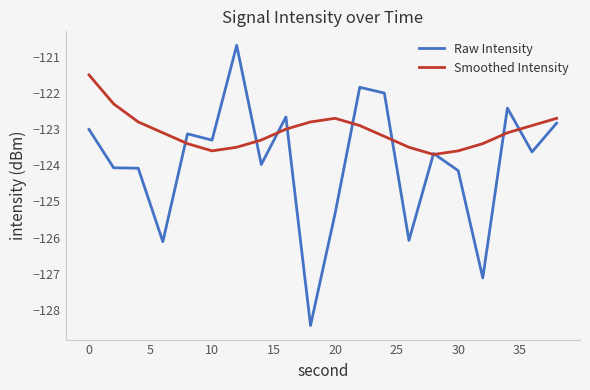

What is the highest value of the Raw Intensity series?

-120.7